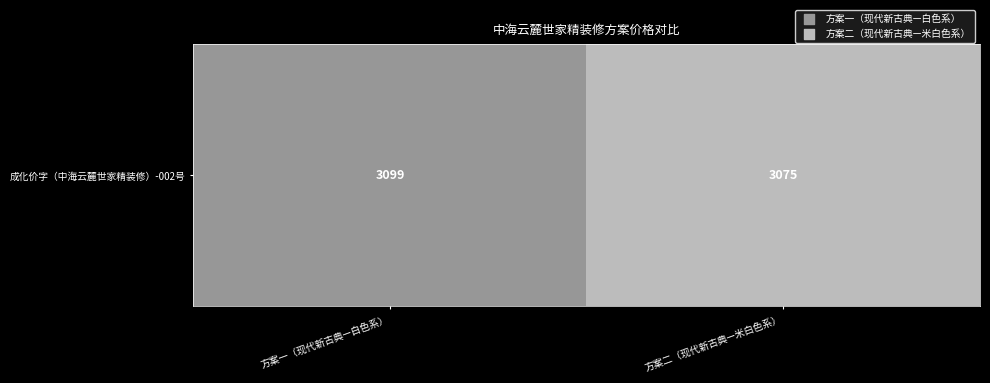

Count the number of data series in this chart.

1